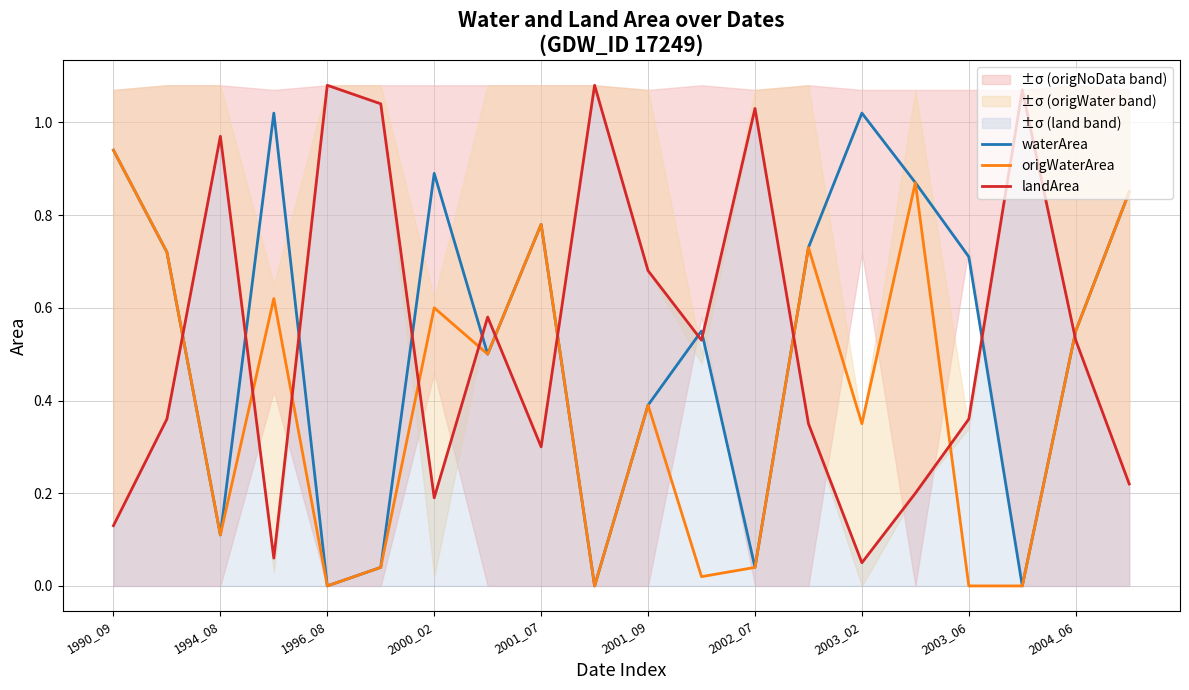

What is the value of the waterArea point at the 20th from the left?

0.8